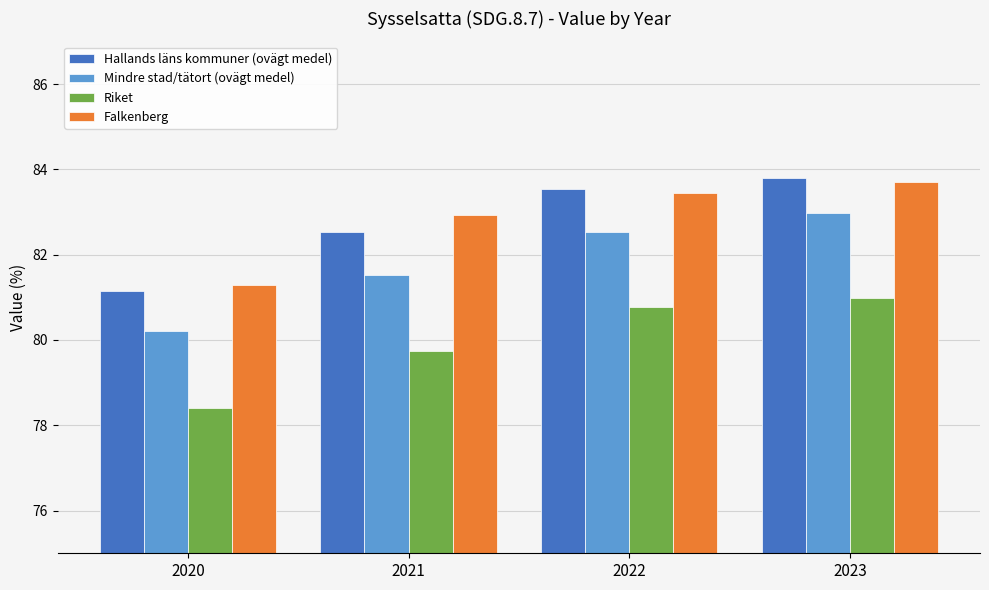

Between 2020 and 2022, which series saw the biggest shift?

Hallands läns kommuner (ovägt medel)